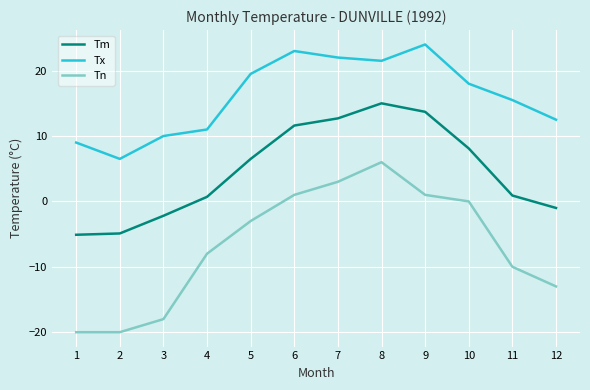

What is the greatest value displayed?

24.0